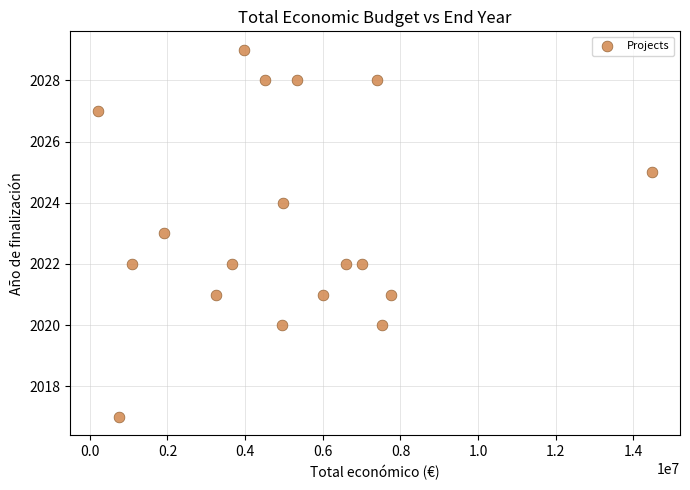

What is the range of Y values (max minus min)?

12